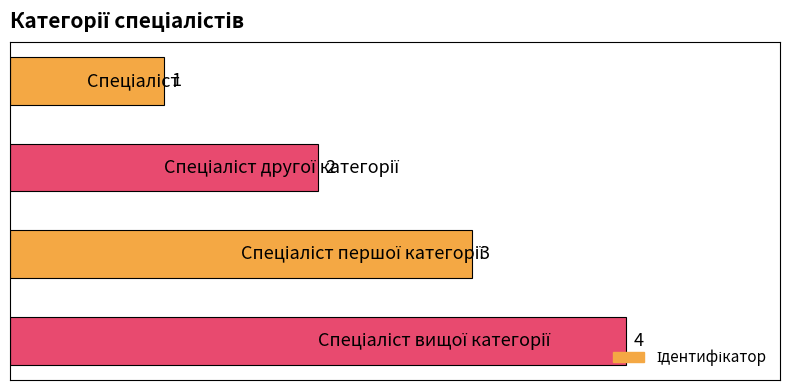

What is the value of the 3rd bar from the top?

3